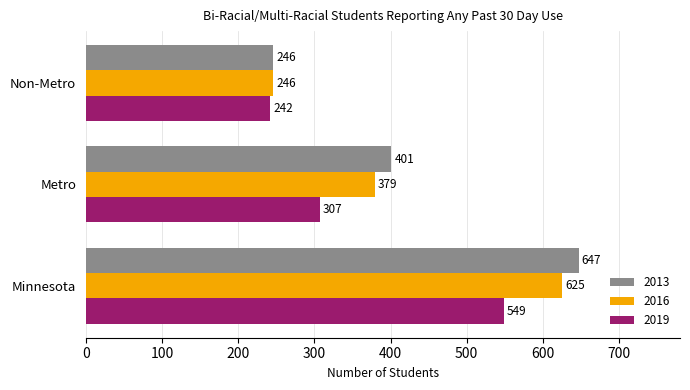

True or false: 2019 has a value of 307 at Metro.

True